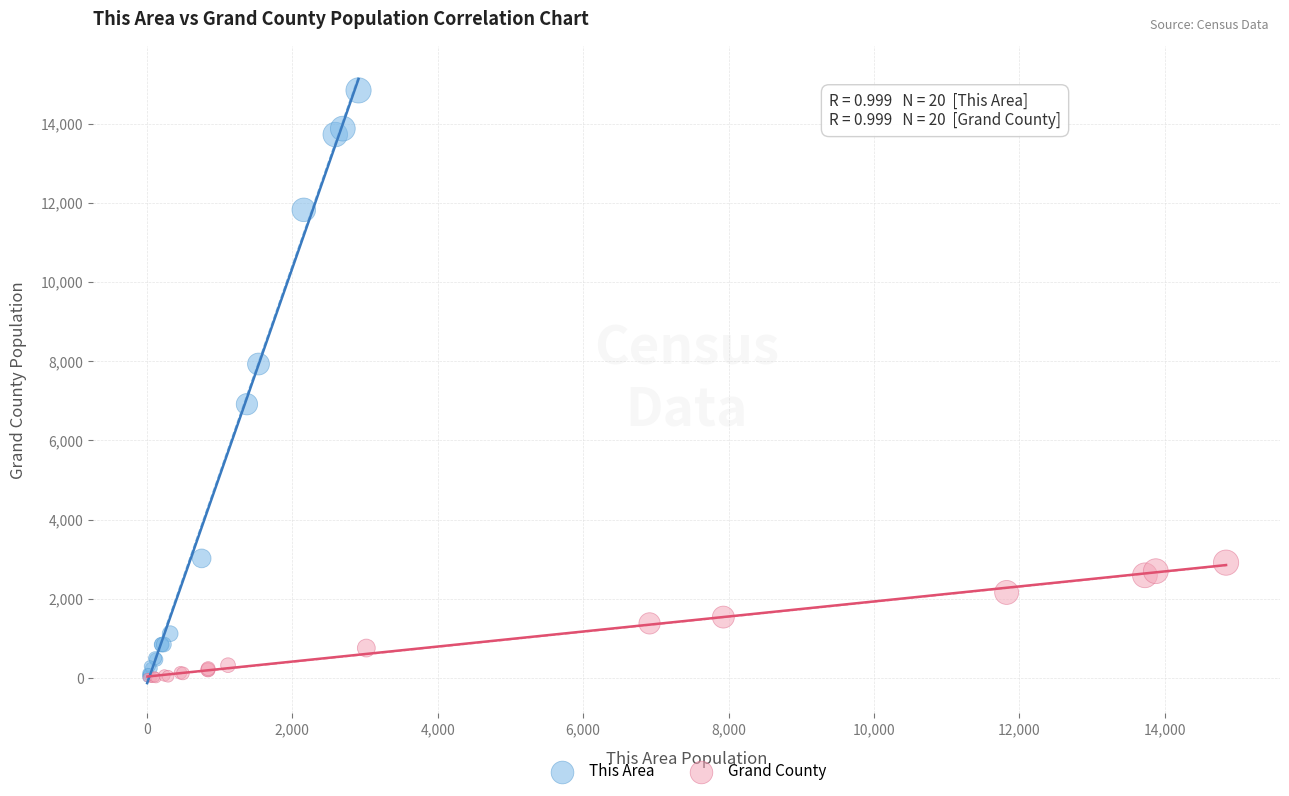

Which series has the largest Y range (max minus min)?

This Area